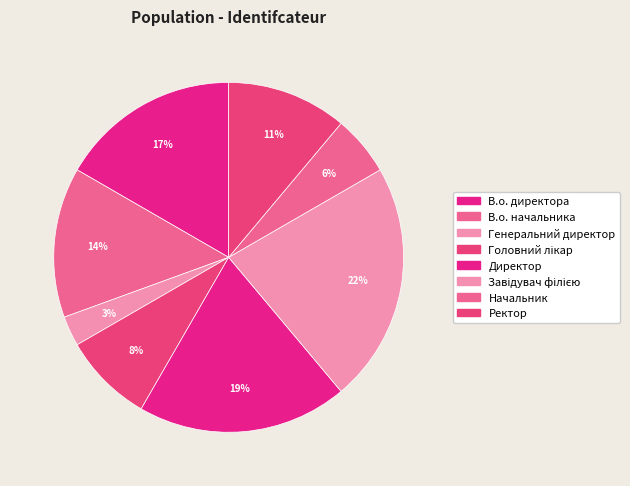

How many segments does this pie chart have?

8